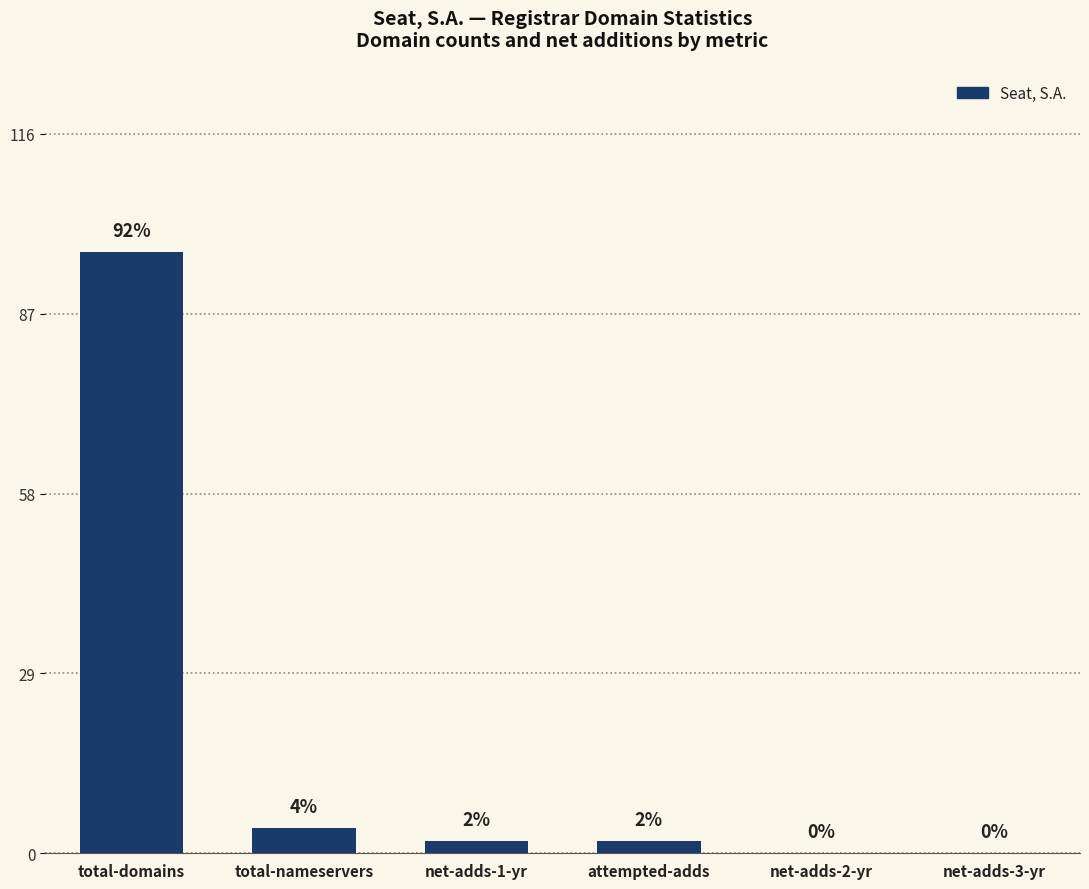

Between net-adds-1-yr and net-adds-3-yr, which is larger?

net-adds-1-yr